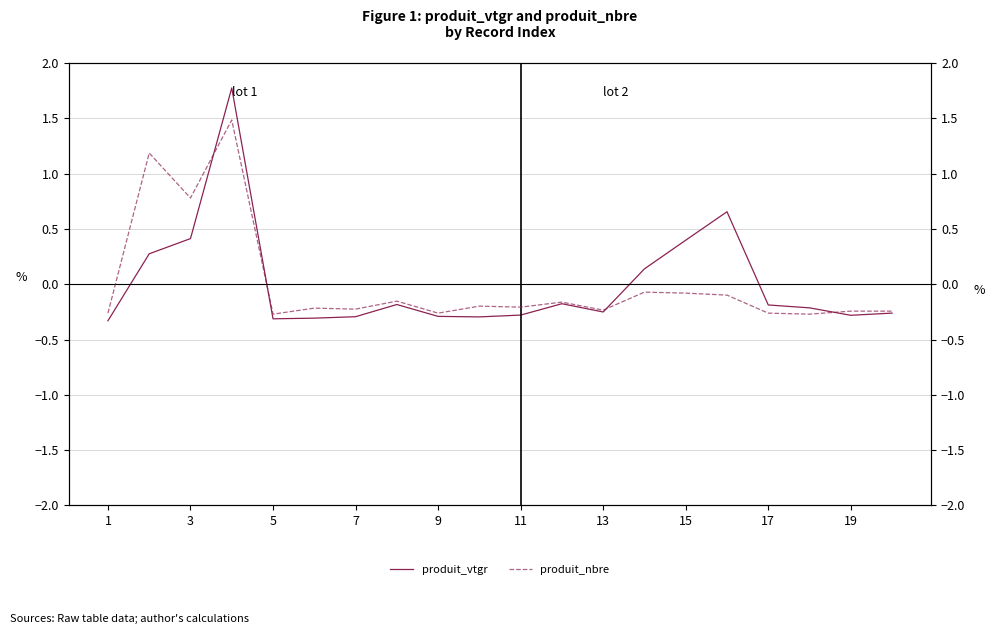

In produit_nbre, how many points are higher than both neighbors (excluding endpoints)?

7